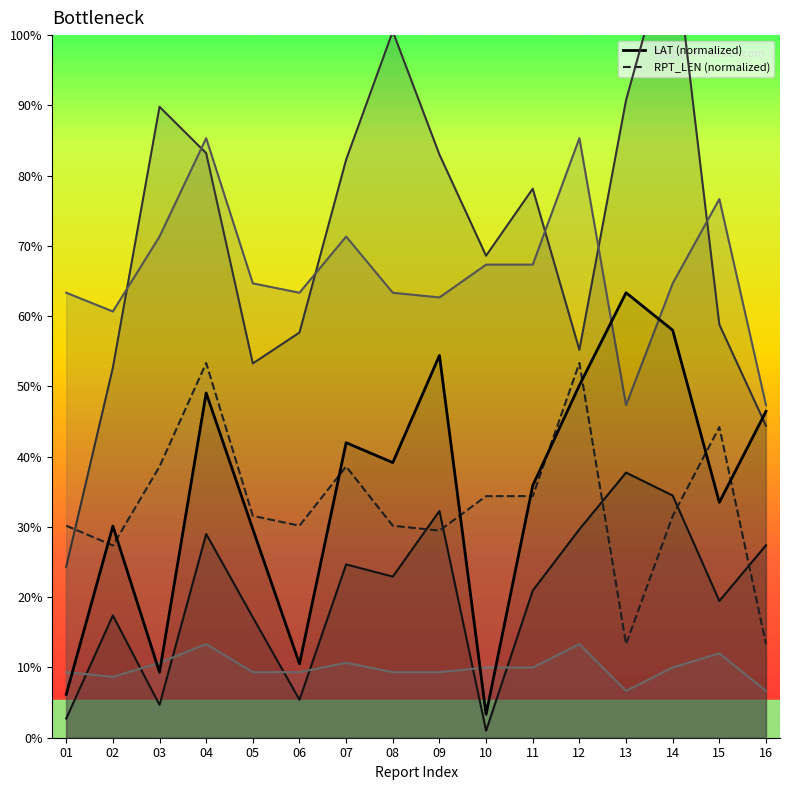

True or false: RPT_LEN (normalized) and LAT (normalized) intersect in this chart.

True